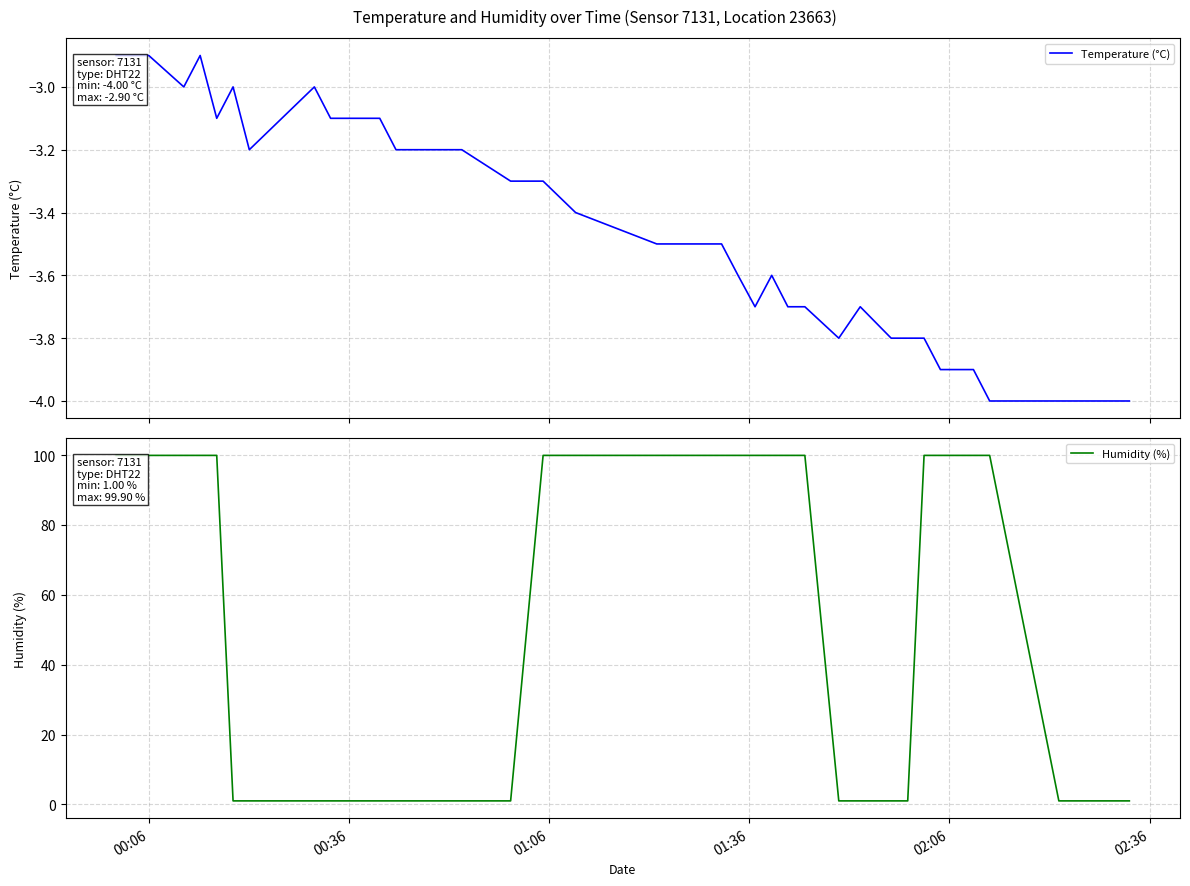

What is the minimum value for Temperature (°C)?

-4.0